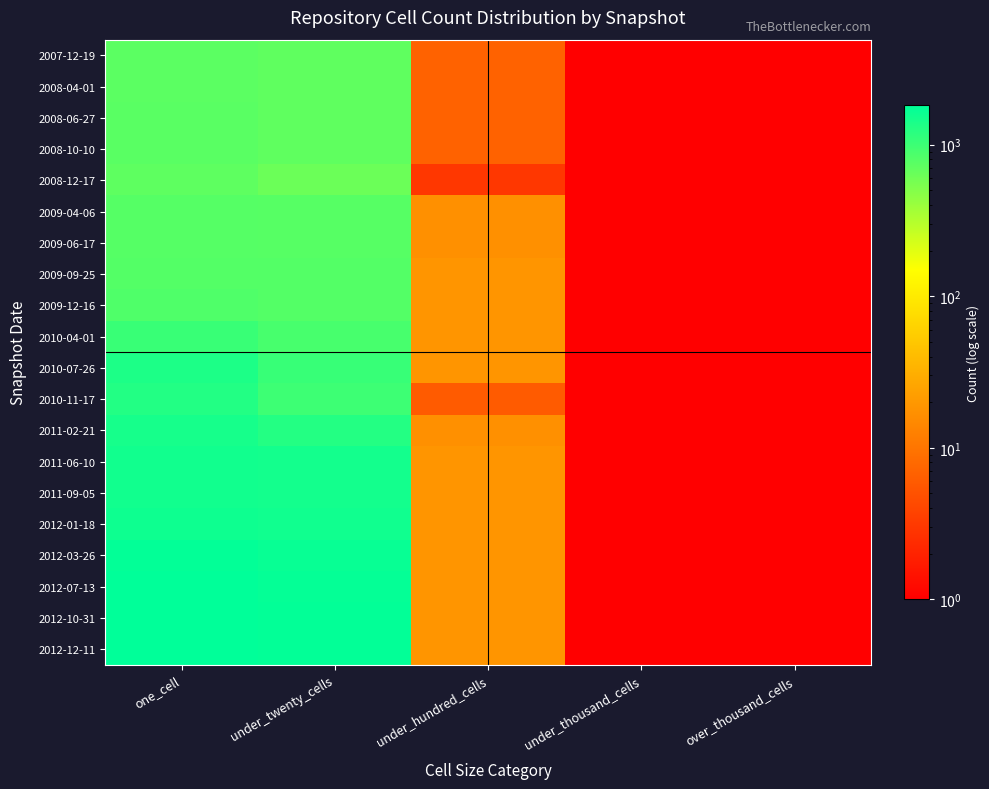

Reading left to right, what are all the values shown in this chart?

2007-12-19: one_cell=735	under_twenty_cells=708	under_hundred_cells=7	under_thousand_cells=1	over_thousand_cells=1
2008-04-01: one_cell=745	under_twenty_cells=709	under_hundred_cells=7	under_thousand_cells=1	over_thousand_cells=1
2008-06-27: one_cell=747	under_twenty_cells=711	under_hundred_cells=7	under_thousand_cells=1	over_thousand_cells=1
2008-10-10: one_cell=753	under_twenty_cells=711	under_hundred_cells=7	under_thousand_cells=1	over_thousand_cells=1
2008-12-17: one_cell=719	under_twenty_cells=631	under_hundred_cells=3	under_thousand_cells=1	over_thousand_cells=1
2009-04-06: one_cell=786	under_twenty_cells=776	under_hundred_cells=17	under_thousand_cells=1	over_thousand_cells=1
2009-06-17: one_cell=786	under_twenty_cells=776	under_hundred_cells=17	under_thousand_cells=1	over_thousand_cells=1
2009-09-25: one_cell=799	under_twenty_cells=796	under_hundred_cells=19	under_thousand_cells=1	over_thousand_cells=1
2009-12-16: one_cell=835	under_twenty_cells=801	under_hundred_cells=19	under_thousand_cells=1	over_thousand_cells=1
2010-04-01: one_cell=1036	under_twenty_cells=902	under_hundred_cells=19	under_thousand_cells=1	over_thousand_cells=1
2010-07-26: one_cell=1378	under_twenty_cells=1052	under_hundred_cells=19	under_thousand_cells=1	over_thousand_cells=1
2010-11-17: one_cell=1292	under_twenty_cells=996	under_hundred_cells=6	under_thousand_cells=1	over_thousand_cells=1
2011-02-21: one_cell=1451	under_twenty_cells=1277	under_hundred_cells=17	under_thousand_cells=1	over_thousand_cells=1
2011-06-10: one_cell=1523	under_twenty_cells=1499	under_hundred_cells=19	under_thousand_cells=1	over_thousand_cells=1
2011-09-05: one_cell=1523	under_twenty_cells=1499	under_hundred_cells=19	under_thousand_cells=1	over_thousand_cells=1
2012-01-18: one_cell=1595	under_twenty_cells=1539	under_hundred_cells=19	under_thousand_cells=1	over_thousand_cells=1
2012-03-26: one_cell=1758	under_twenty_cells=1678	under_hundred_cells=19	under_thousand_cells=1	over_thousand_cells=1
2012-07-13: one_cell=1800	under_twenty_cells=1738	under_hundred_cells=19	under_thousand_cells=1	over_thousand_cells=1
2012-10-31: one_cell=1824	under_twenty_cells=1757	under_hundred_cells=19	under_thousand_cells=1	over_thousand_cells=1
2012-12-11: one_cell=1824	under_twenty_cells=1757	under_hundred_cells=19	under_thousand_cells=1	over_thousand_cells=1